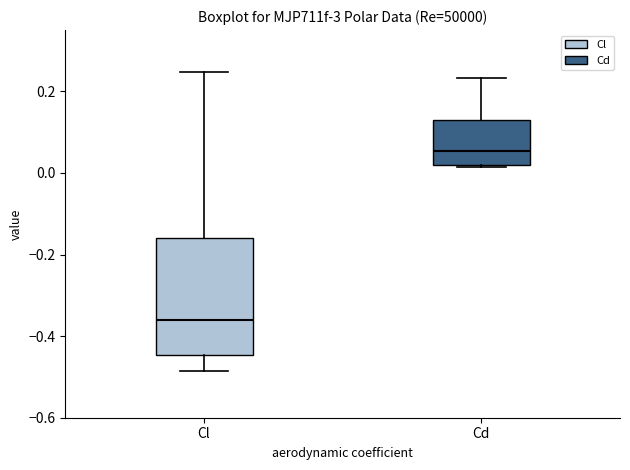

Comparing the boxes themselves (not the whiskers), which one is the tallest?

Cl